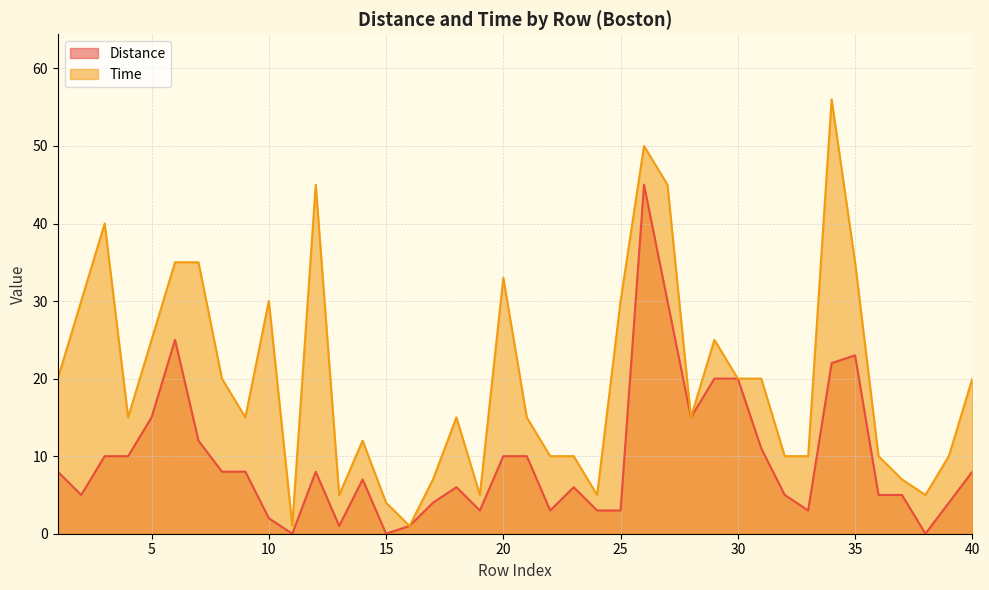

Reading right to left, list all the values displayed in this chart.

Distance: 8	4	0	5	5	23	22	3	5	11	20	20	15	30	45	3	3	6	3	10	10	3	6	4	1	0	7	1	8	0	2	8	8	12	25	15	10	10	5	8
Time: 20	10	5	7	10	35	56	10	10	20	20	25	15	45	50	30	5	10	10	15	33	5	15	7	1	4	12	5	45	1	30	15	20	35	35	25	15	40	30	20